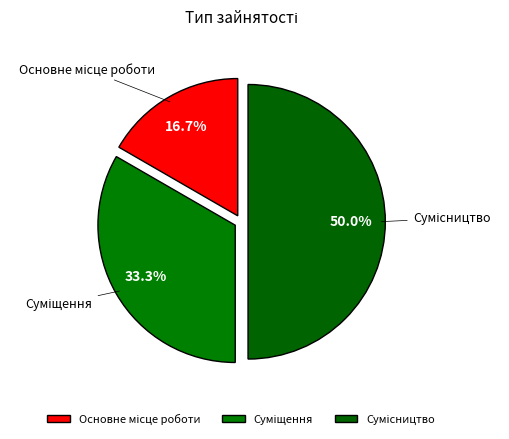

Approximately how many times larger is the value at Основне місце роботи compared to Суміщення?

0.5